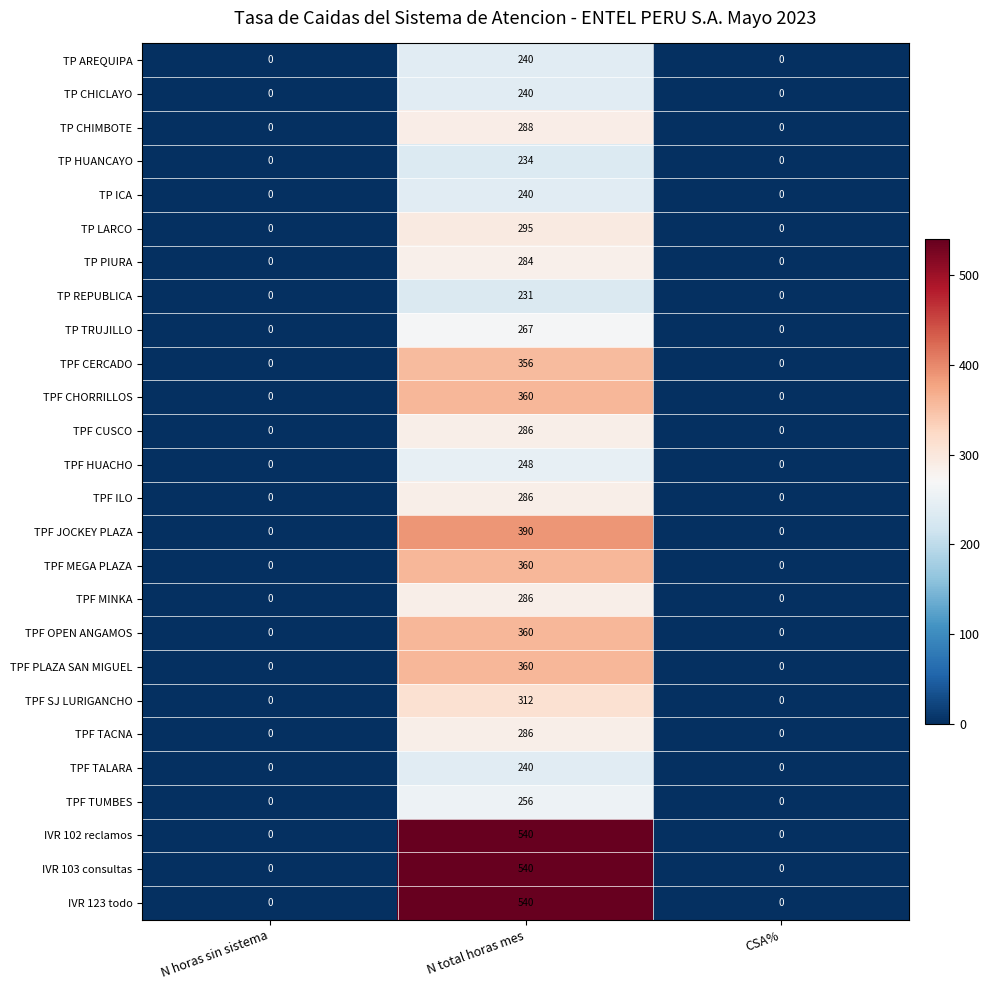

How many data points does each series have?

3